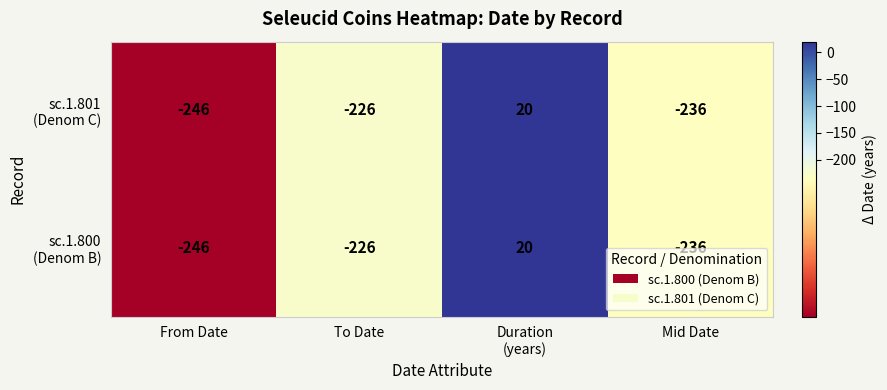

What is the greatest value displayed?

20